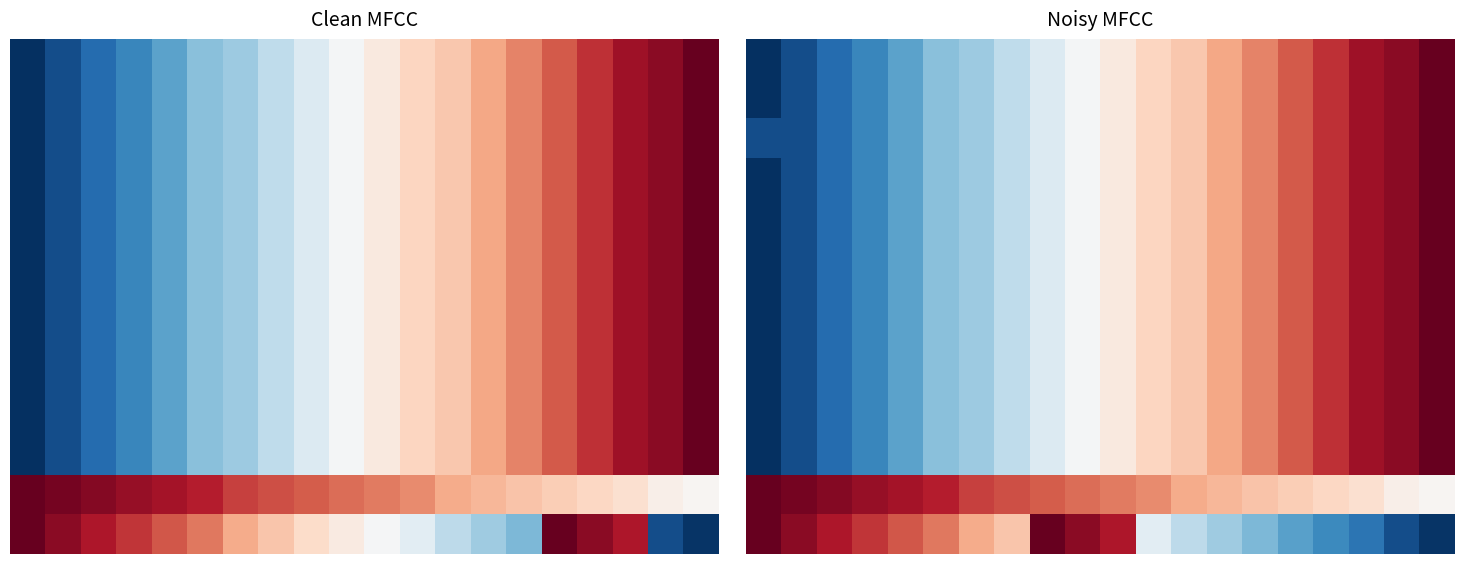

How many data points does each series have?

20